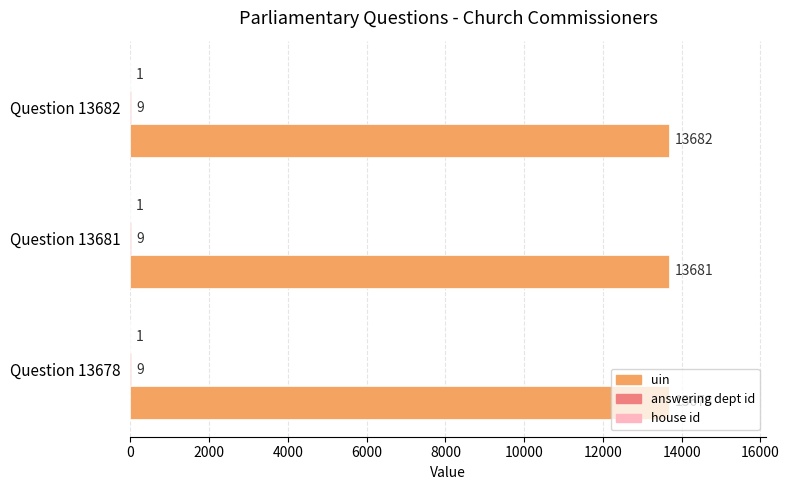

The uin series shows 21918 at Question 13678. True or false?

False